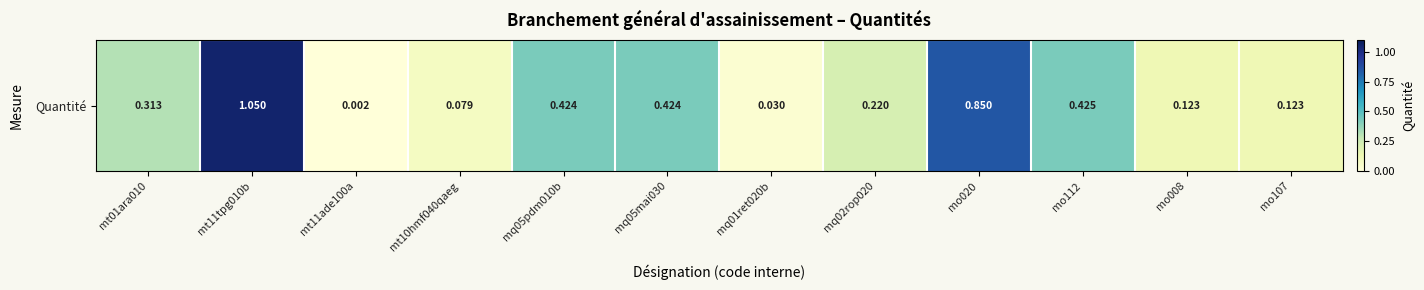

Reading left to right, list all the values displayed in this chart.

0.3	1.1	0.0	0.1	0.4	0.4	0.0	0.2	0.8	0.4	0.1	0.1